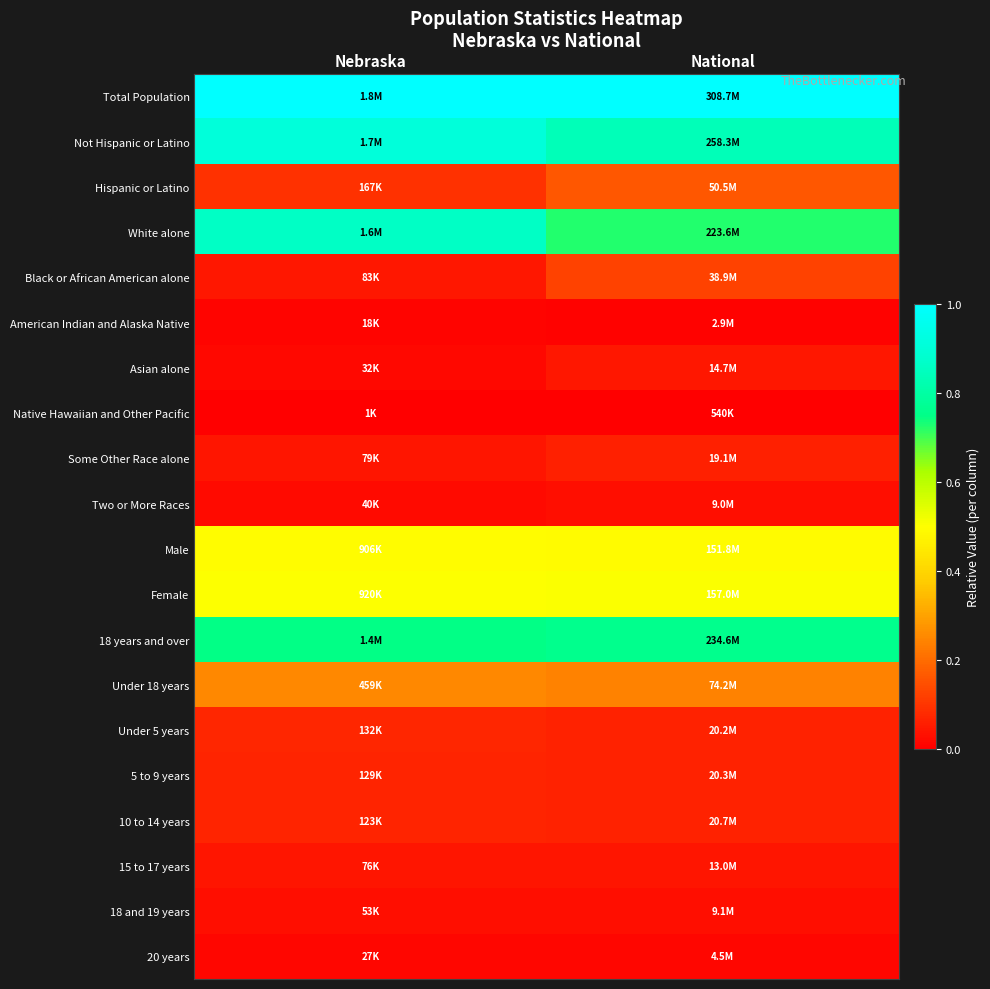

Reading left to right, extract all data points from this chart.

Total Population: Nebraska=1.0	National=1.0
Not Hispanic or Latino: Nebraska=0.9	National=0.8
Hispanic or Latino: Nebraska=0.1	National=0.2
White alone: Nebraska=0.9	National=0.7
Black or African American alone: Nebraska=0.0	National=0.1
American Indian and Alaska Native: Nebraska=0.0	National=0.0
Asian alone: Nebraska=0.0	National=0.0
Native Hawaiian and Other Pacific: Nebraska=0.0	National=0.0
Some Other Race alone: Nebraska=0.0	National=0.1
Two or More Races: Nebraska=0.0	National=0.0
Male: Nebraska=0.5	National=0.5
Female: Nebraska=0.5	National=0.5
18 years and over: Nebraska=0.7	National=0.8
Under 18 years: Nebraska=0.3	National=0.2
Under 5 years: Nebraska=0.1	National=0.1
5 to 9 years: Nebraska=0.1	National=0.1
10 to 14 years: Nebraska=0.1	National=0.1
15 to 17 years: Nebraska=0.0	National=0.0
18 and 19 years: Nebraska=0.0	National=0.0
20 years: Nebraska=0.0	National=0.0